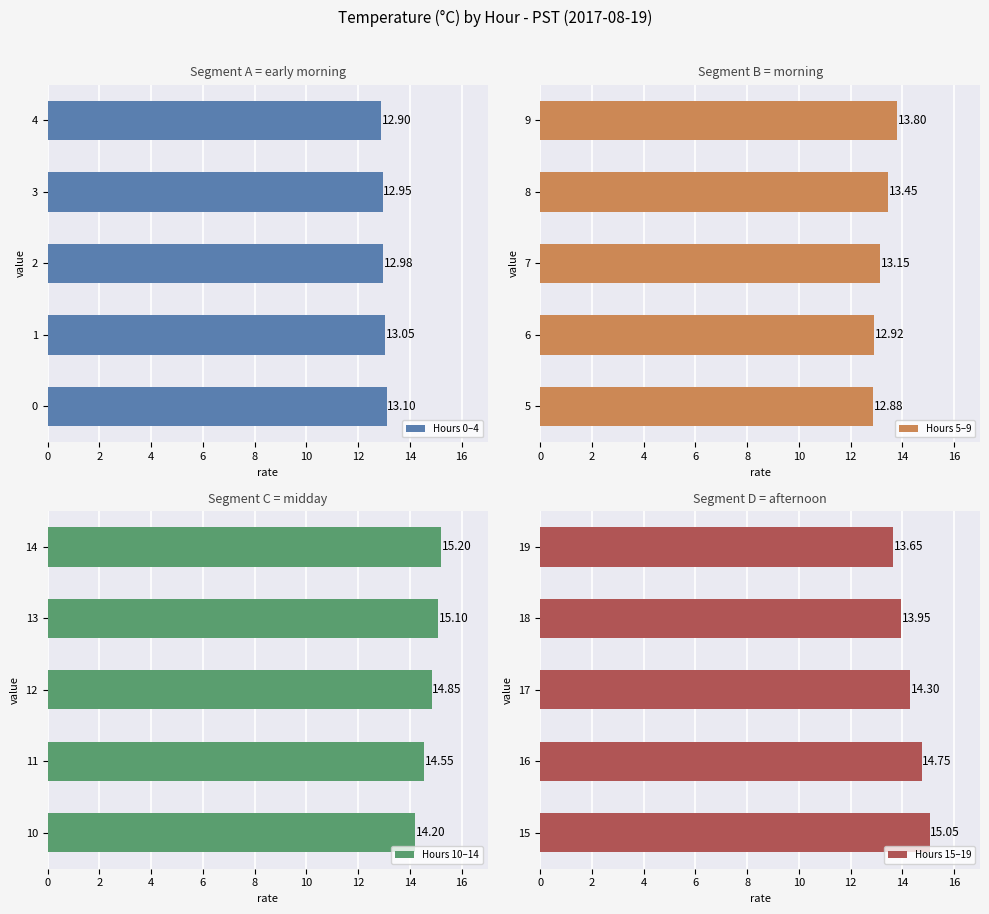

Reading left to right, transcribe all the data shown in this chart.

Hours 0–4: 13.1	13.1	13.0	12.9	12.9
Hours 5–9: 12.9	12.9	13.2	13.4	13.8
Hours 10–14: 14.2	14.6	14.8	15.1	15.2
Hours 15–19: 15.1	14.8	14.3	13.9	13.7